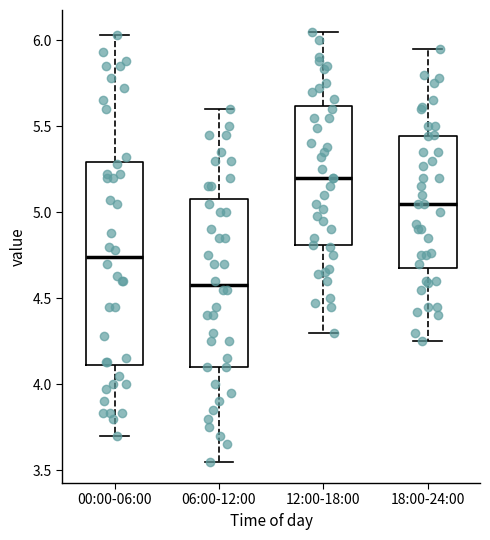

Which box is the tallest, from its lower edge to its upper edge?

00:00-06:00